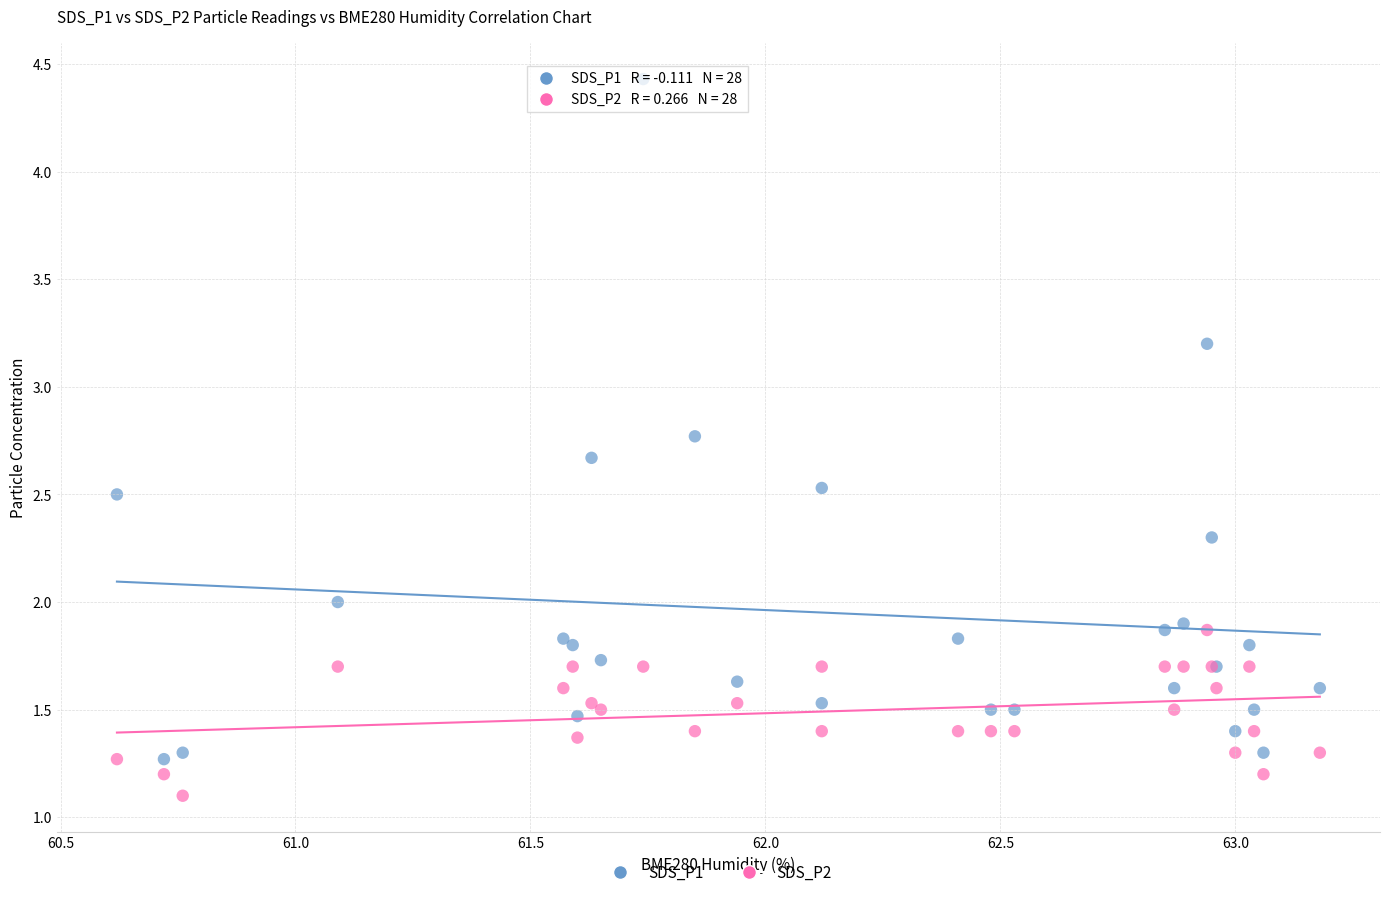

What is the X range (max minus min) for the scatter plot?

2.6